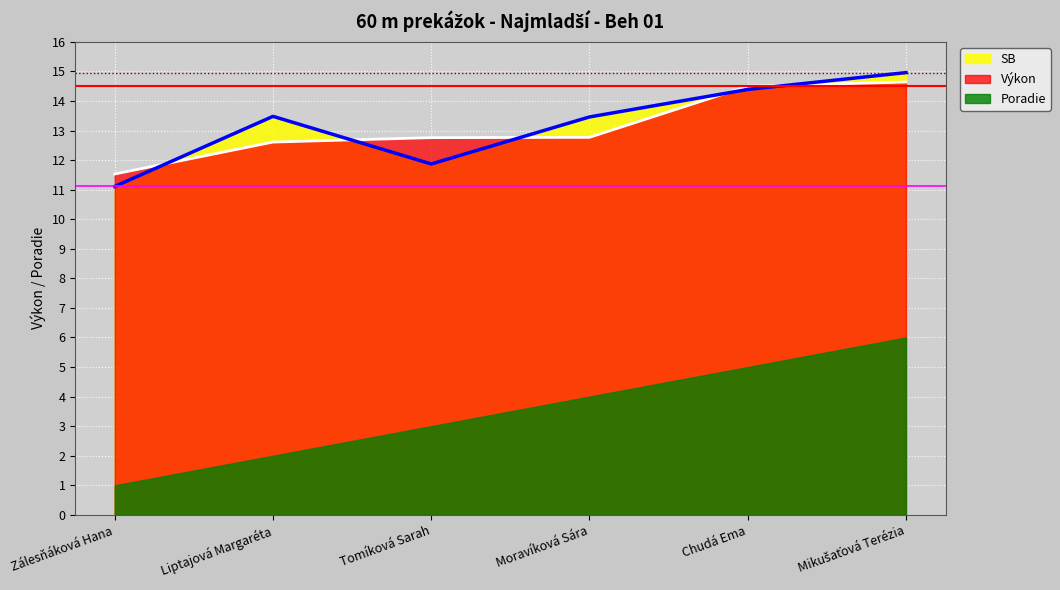

How many data points in SB are above 13?

4